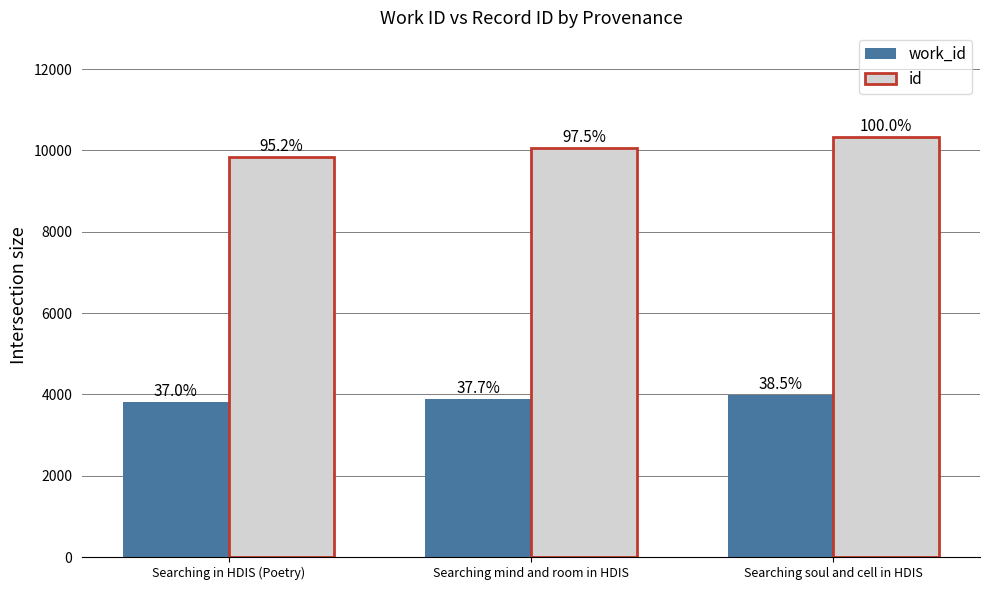

What is the spread (max minus min) of values at Searching in HDIS (Poetry)?

6009